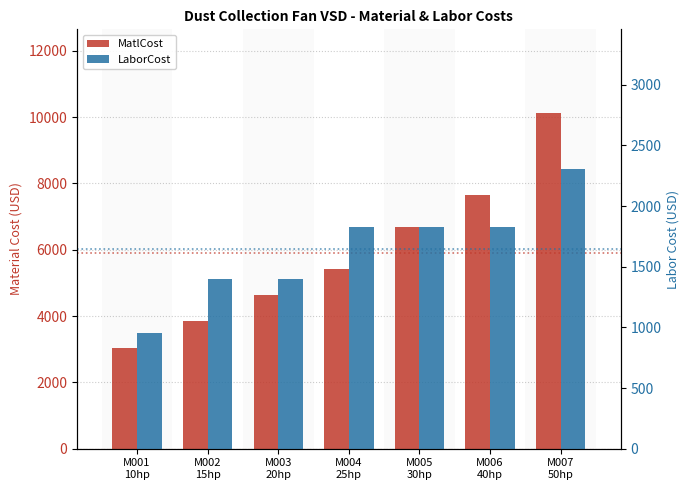

Is the value of LaborCost at M002
15hp greater than the value of MatlCost at M007
50hp?

No